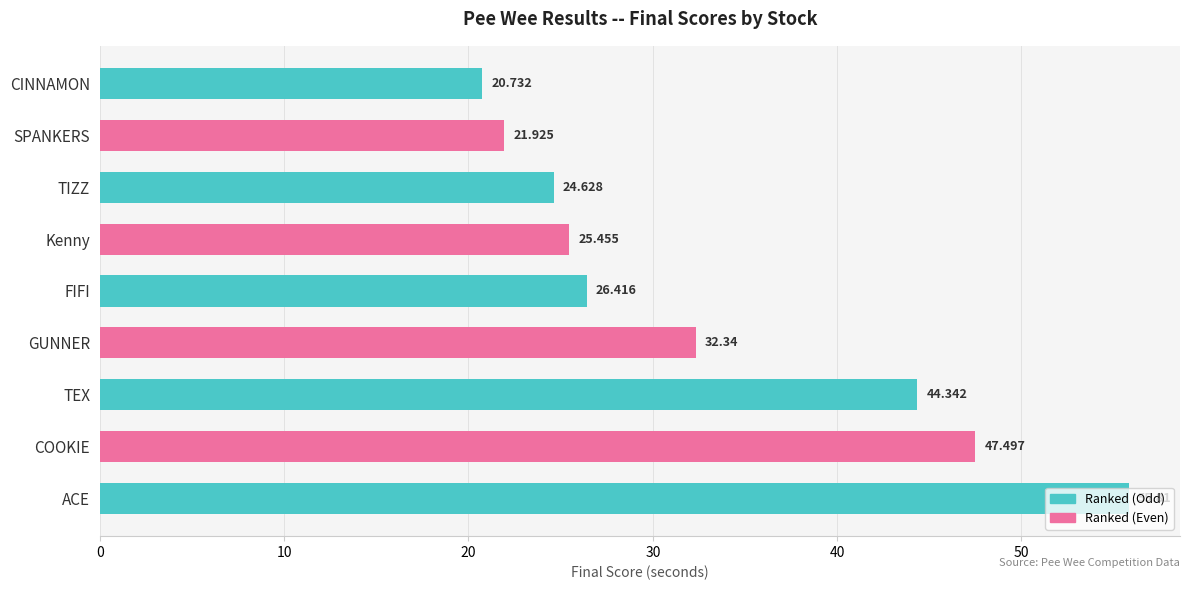

How many bars are there in total?

9